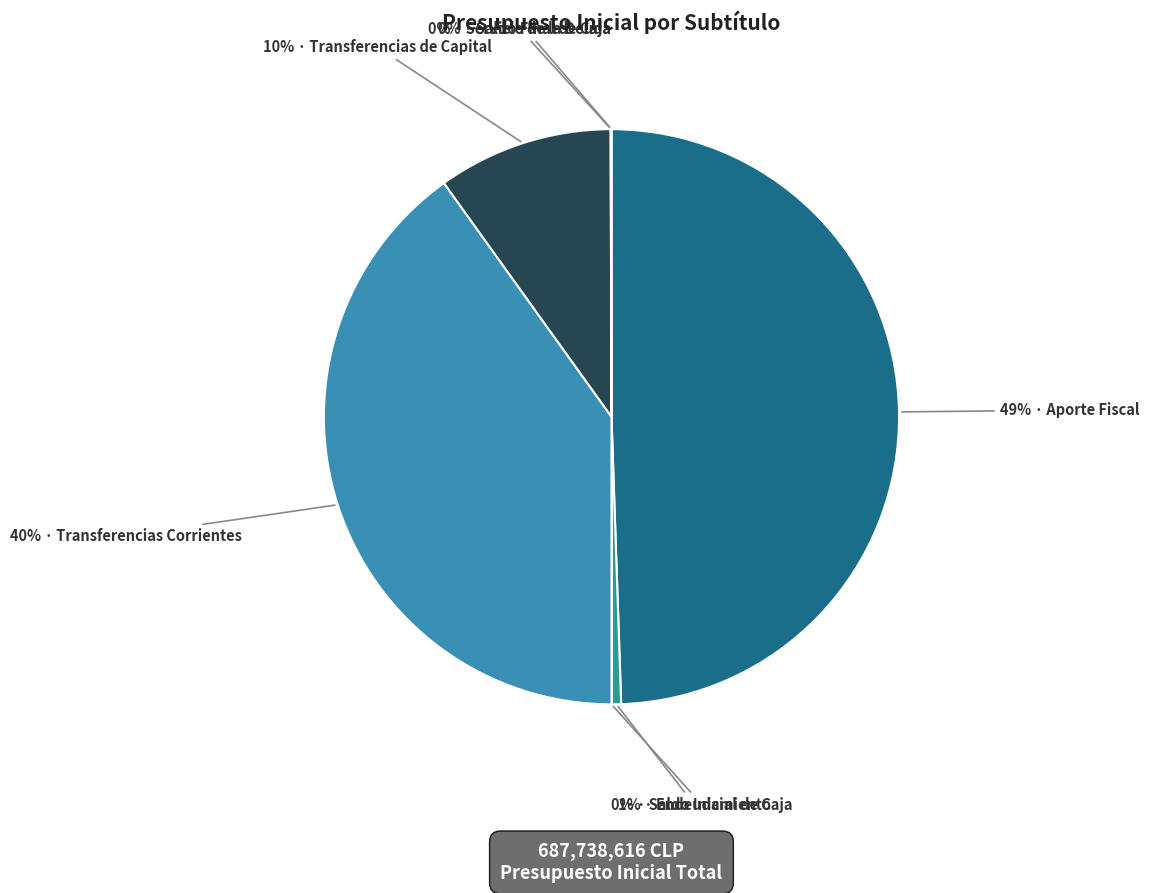

Rank the categories by value from highest to lowest.

Aporte Fiscal, Transferencias Corrientes, Transferencias de Capital, Endeudamiento, Servicio de la Deuda, Saldo Inicial de Caja, Saldo Final de Caja